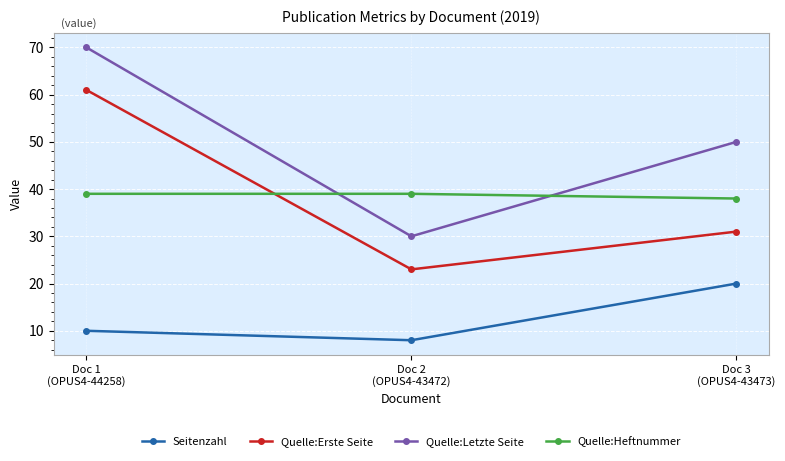

What is the difference between the maximum and minimum values in the Quelle:Letzte Seite series?

40